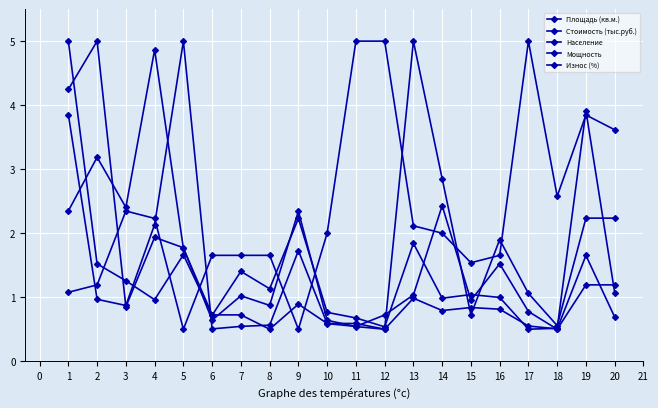

True or false: Площадь (кв.м.) has more than 1 interior local peaks.

True